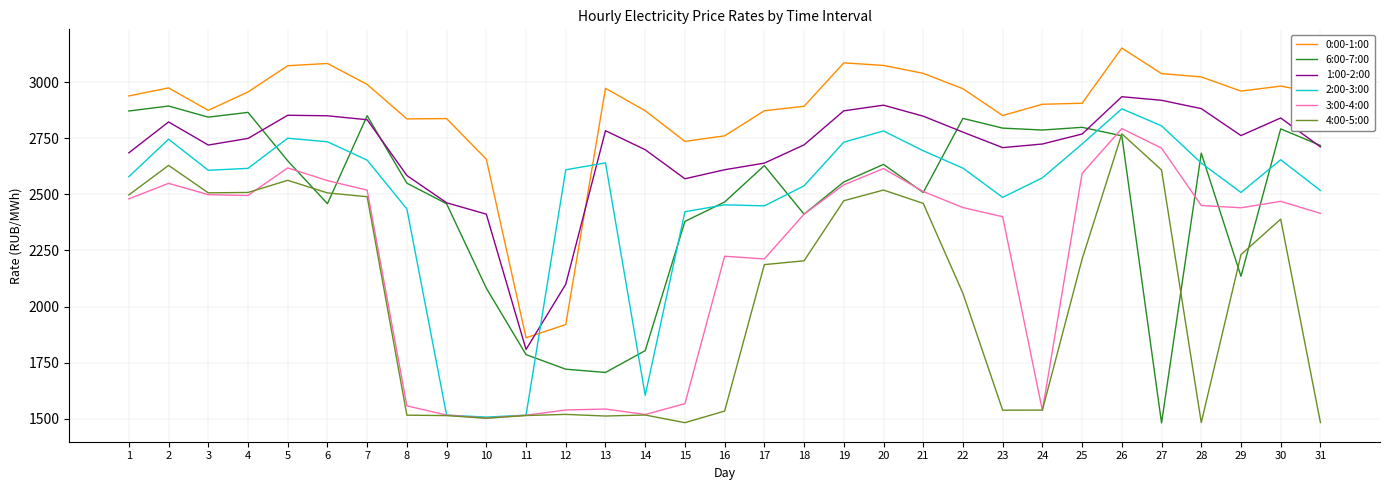

At how many categories does at least one series exceed 1530?

31